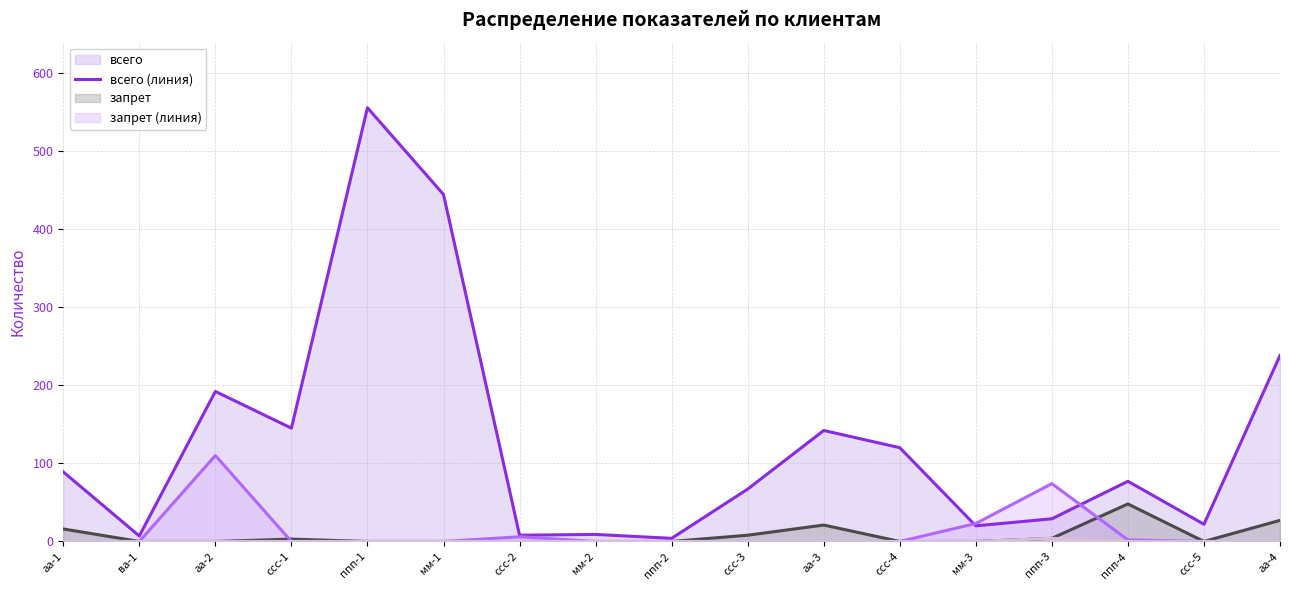

What is the label of the 9th point from the right?

ппп-2